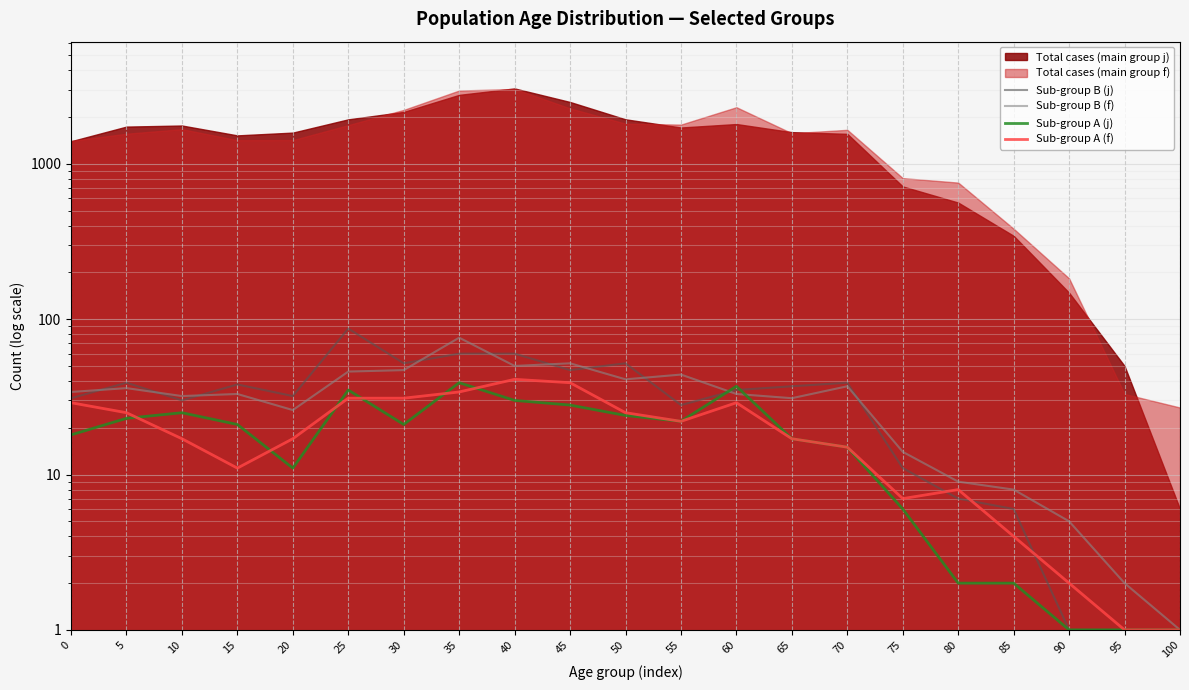

What is the sum of all Sub-group A (j) values?

379